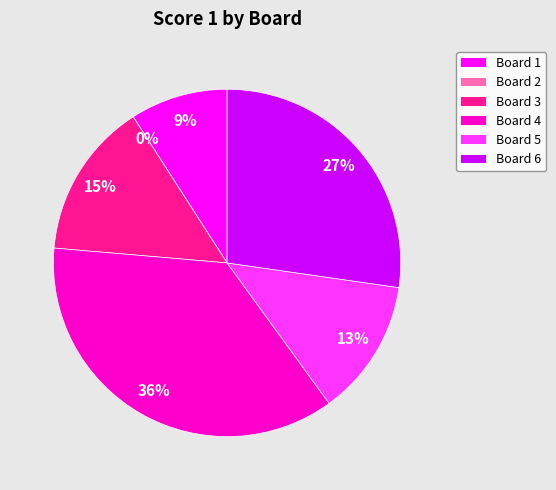

Do Board 5 and Board 4 together represent more than half of the pie?

No